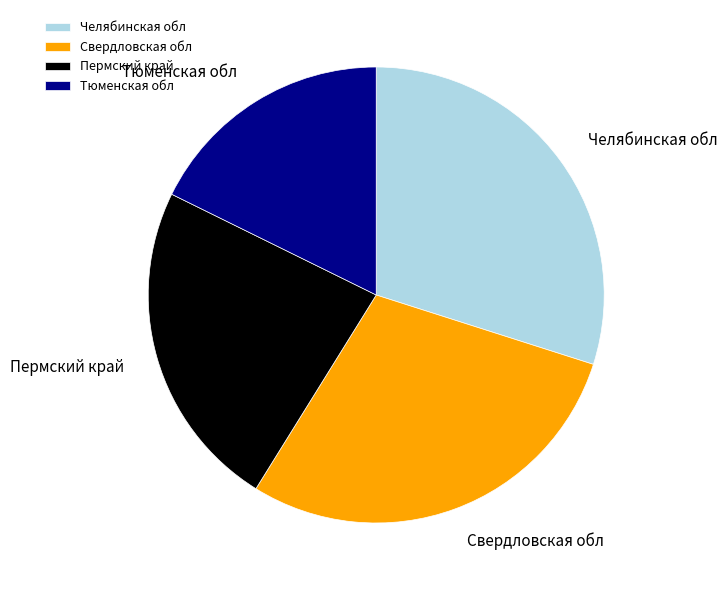

How many segments does this pie chart have?

4